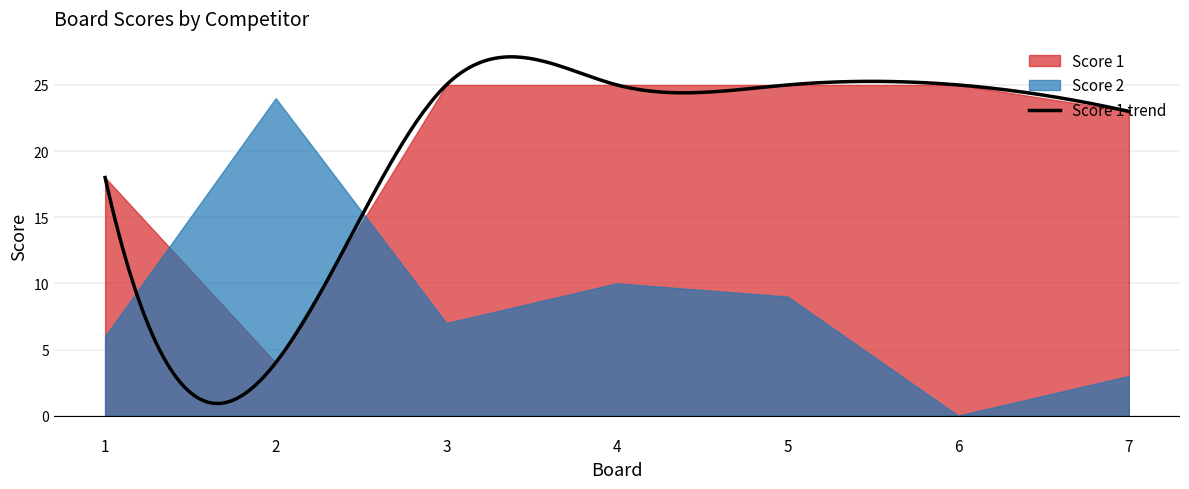

What is the difference between the Score 1 values at 4 and 2?

21